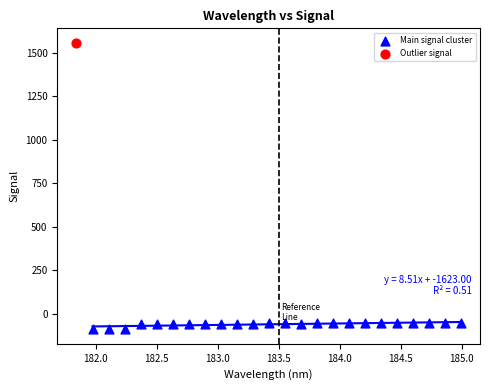

What are all the series names shown in the legend?

Main signal cluster, Outlier signal